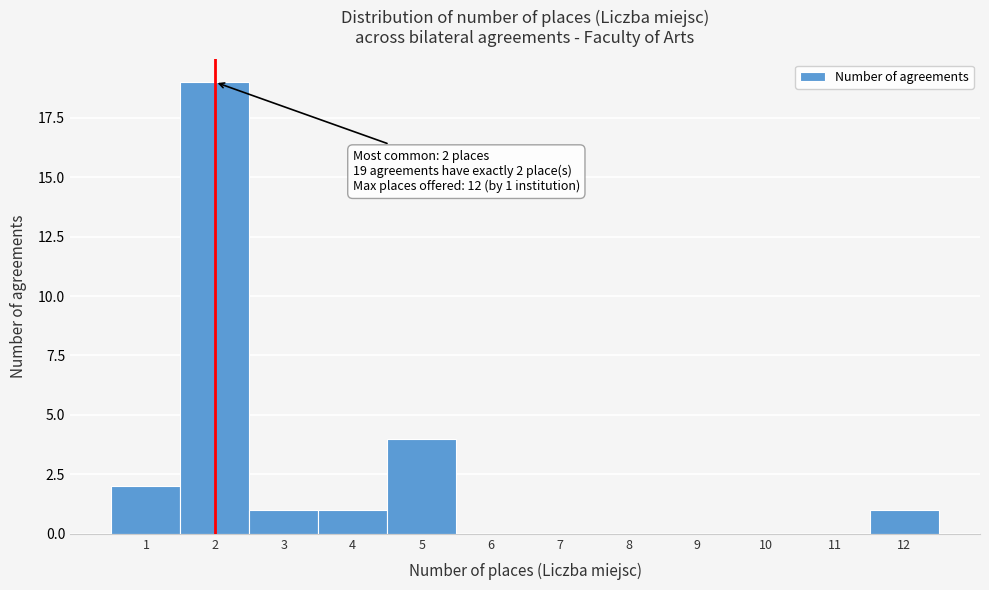

Which range on the x-axis has the tallest bar?

1.5 to 2.5